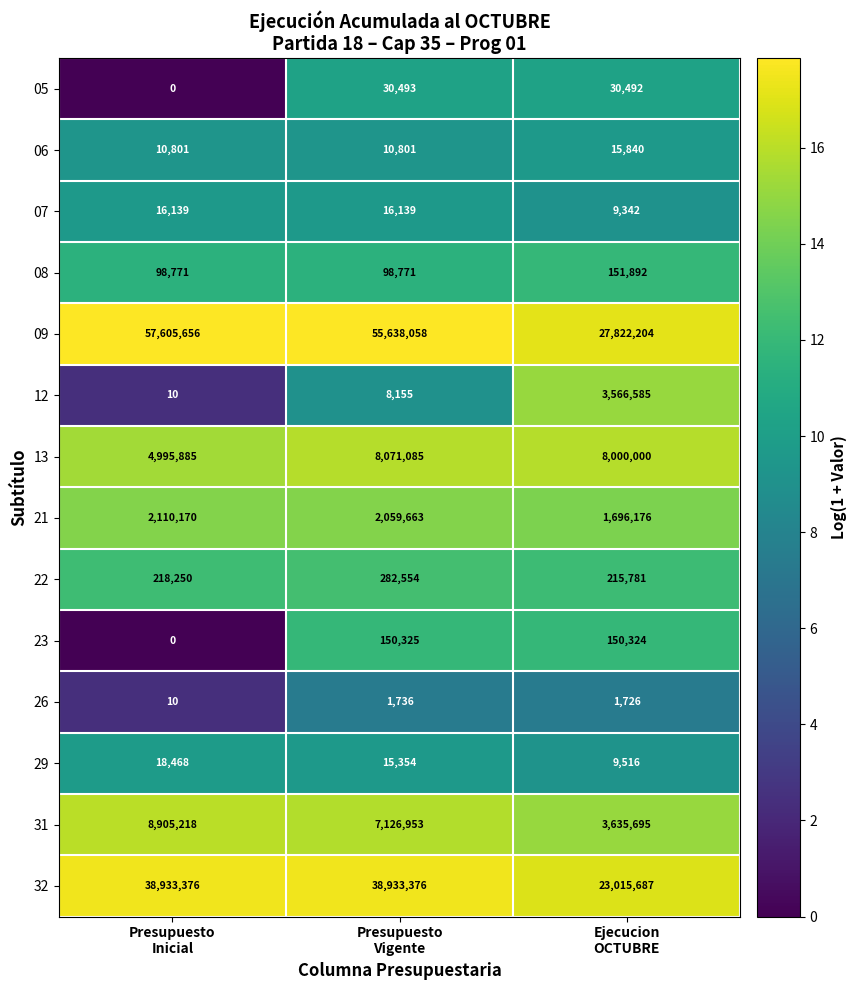

What is the average value of the 13 series?

7022323